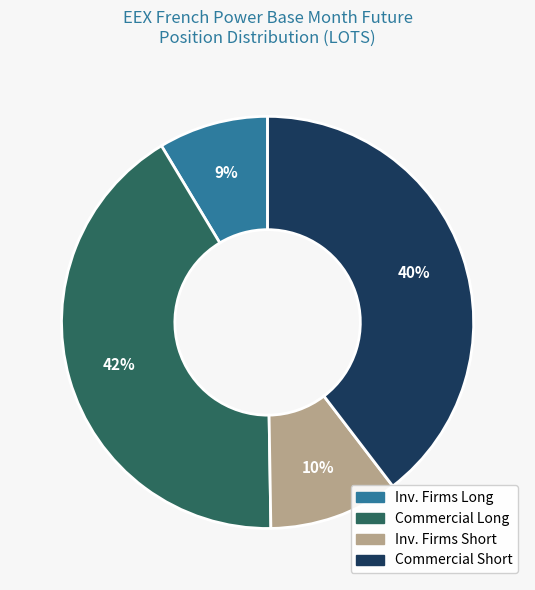

Is there a majority slice in this chart?

No